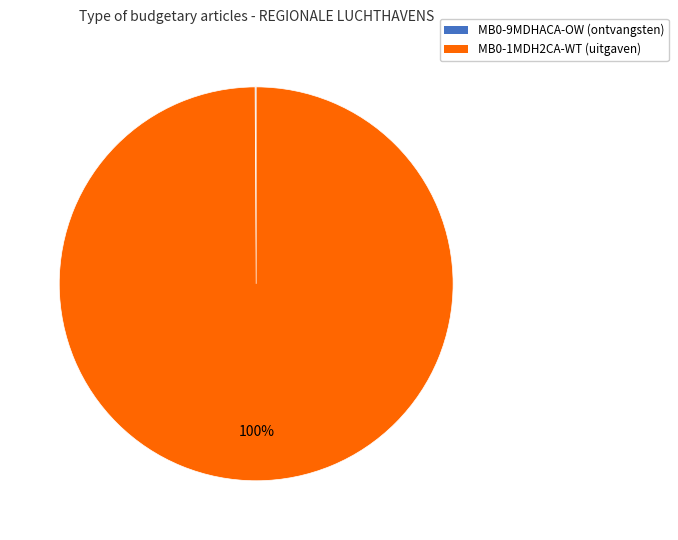

Is MB0-1MDH2CA-WT (uitgaven) the majority of the pie?

Yes